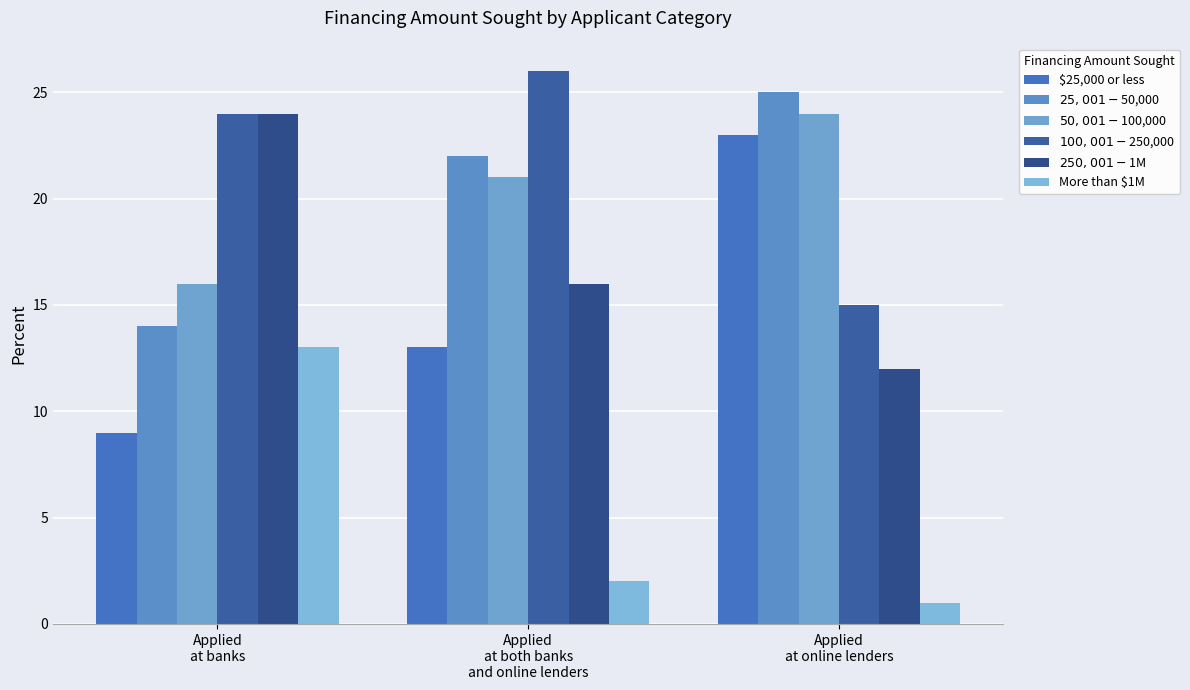

How many bars are there in total?

18